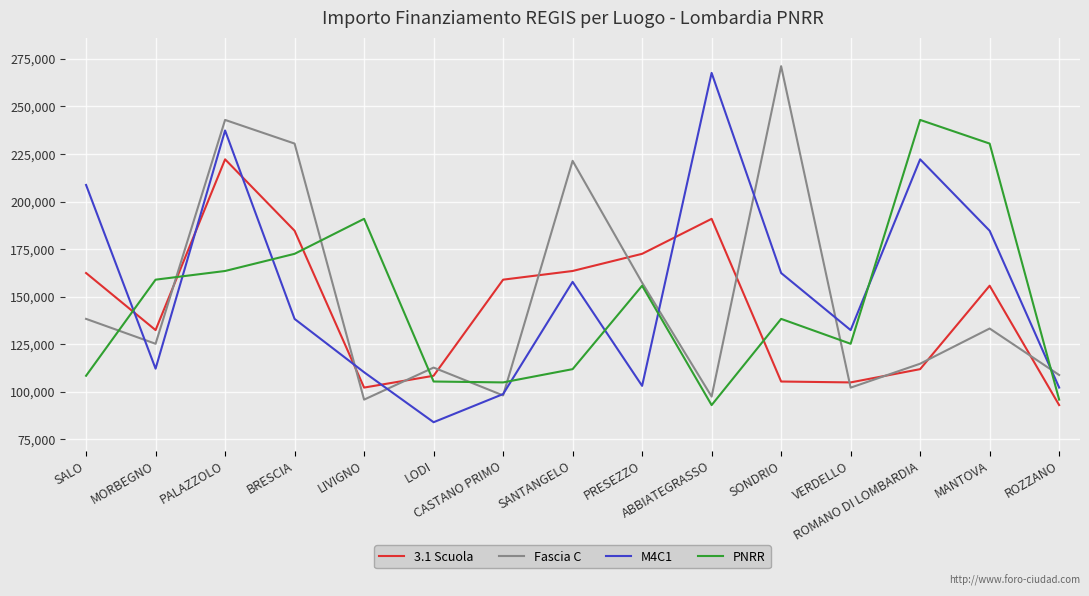

What is the minimum value shown in the chart?

83981.8